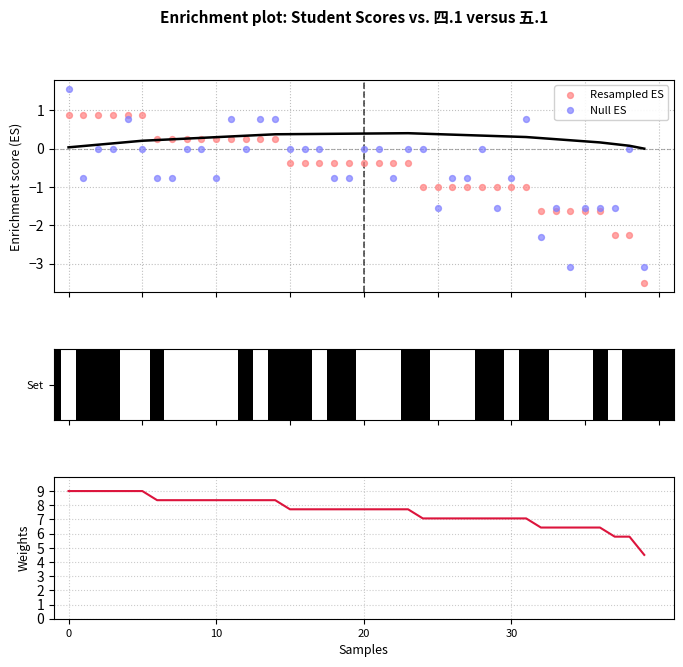

Which series has the widest spread of Y values?

Null ES